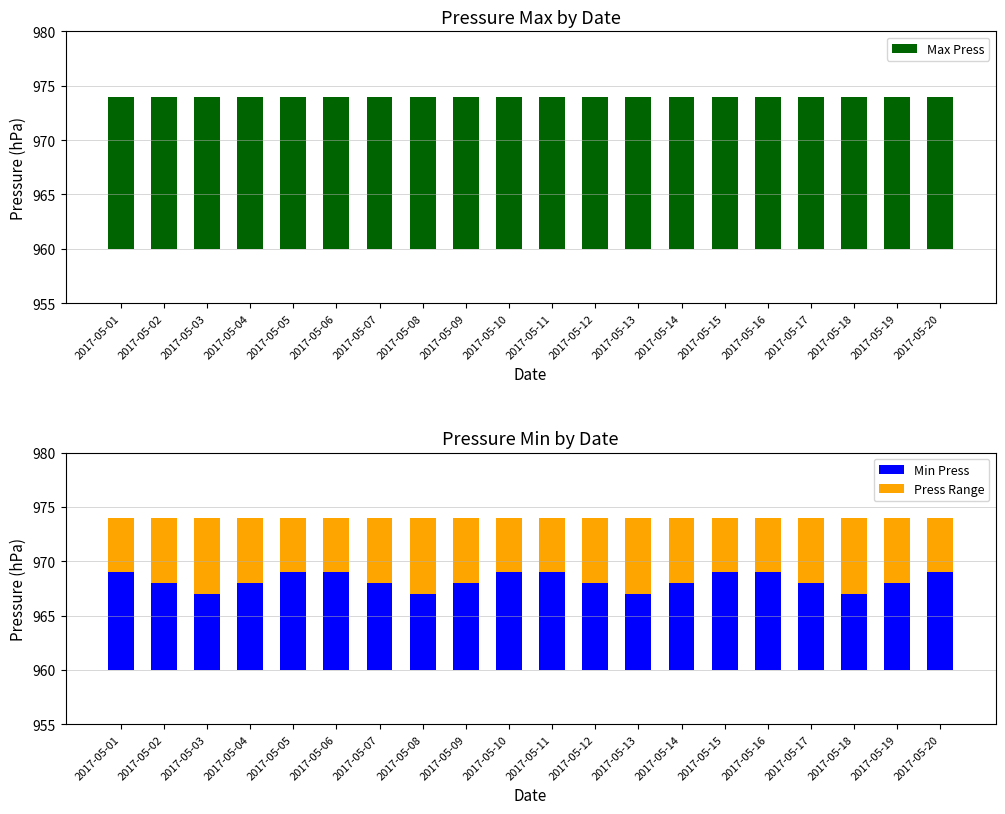

Which series has the widest spread of values?

Min Press